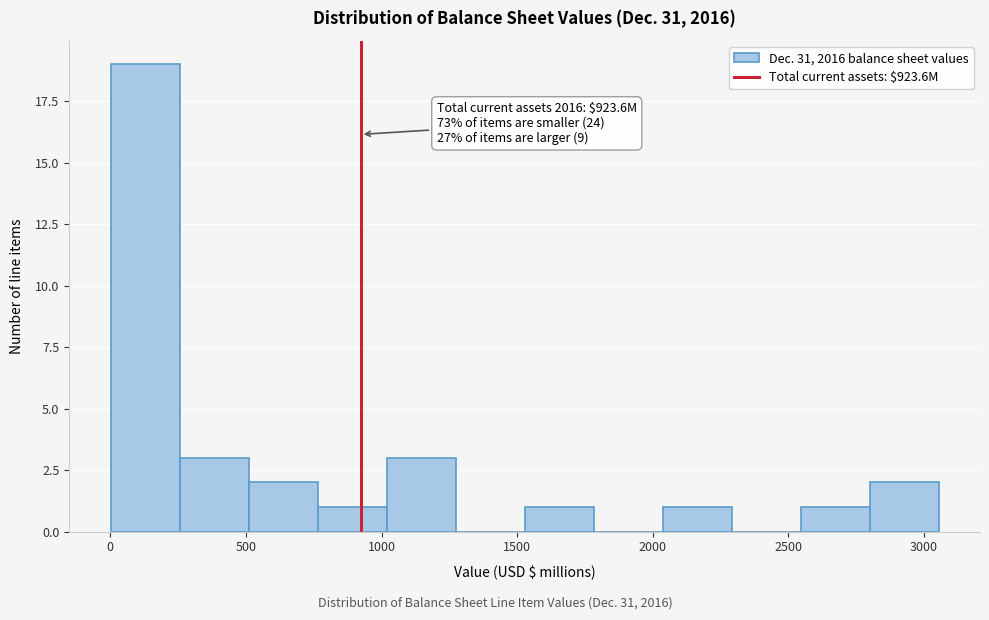

Over which range of the x-axis is the bar tallest?

0 to 250